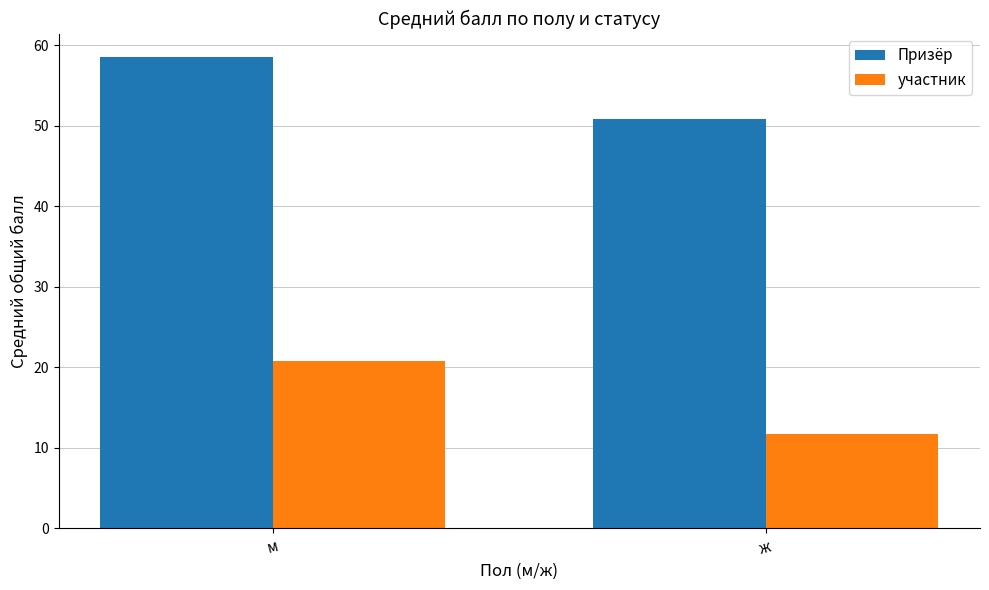

Does the chart contain any negative values?

No